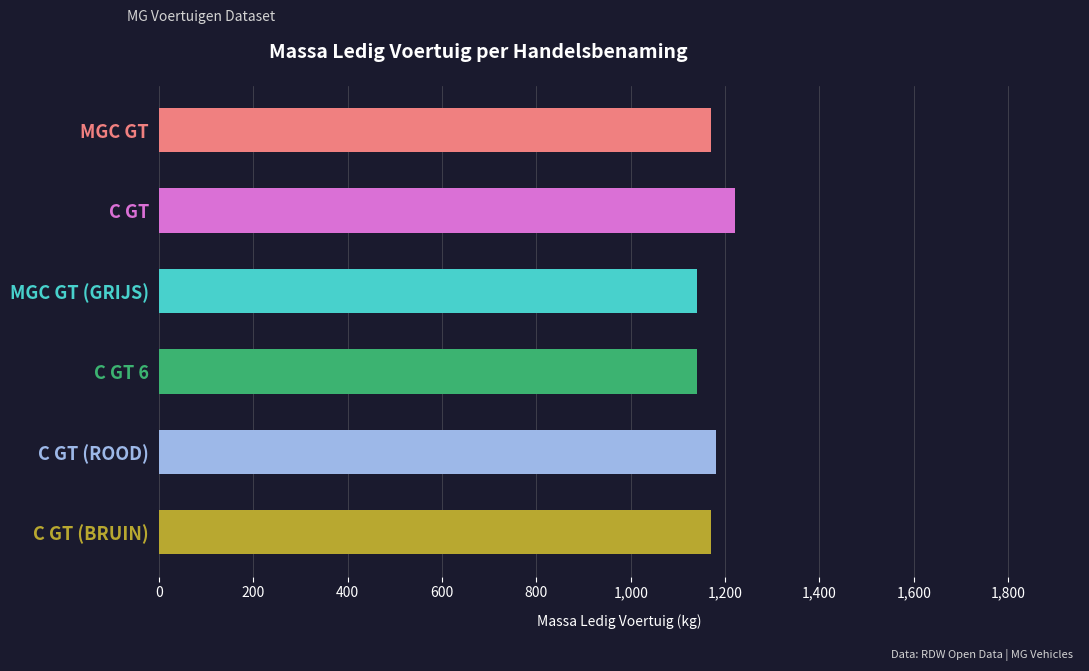

Count the values in the range 1140 to 1180.

5